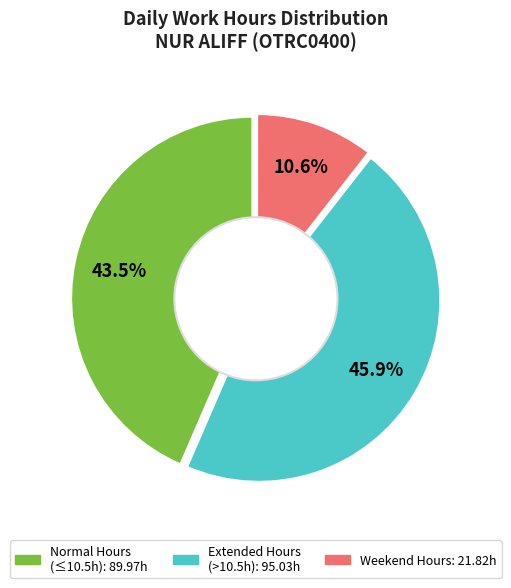

Is there any slice that represents more than half of the pie?

No